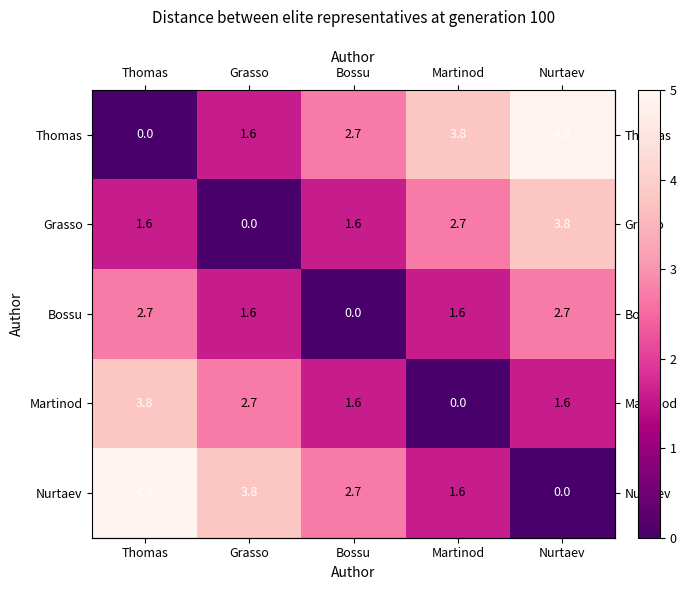

How many values in Martinod are above zero?

4